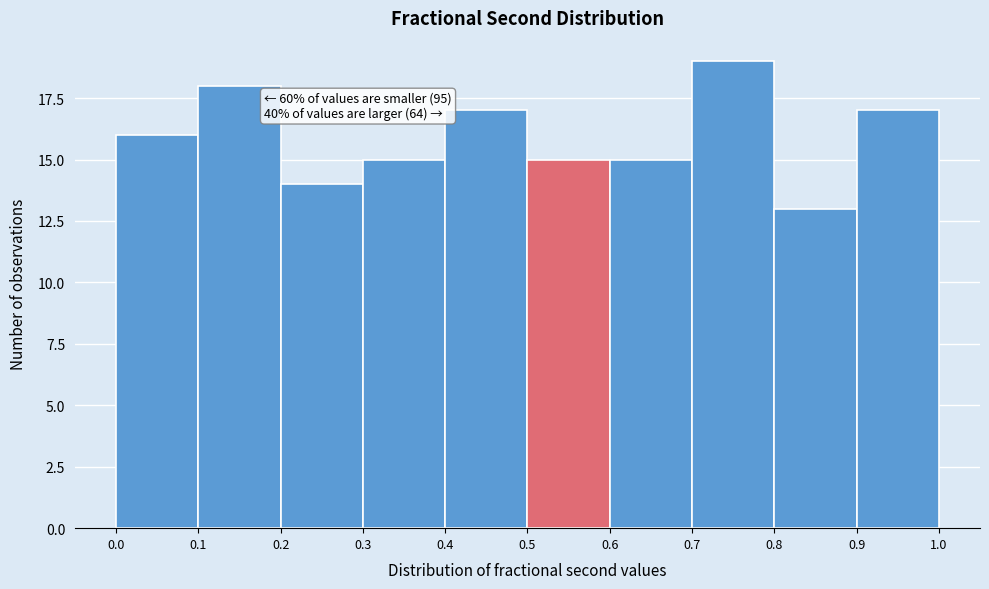

Which range on the x-axis has the tallest bar?

0.7 to 0.8